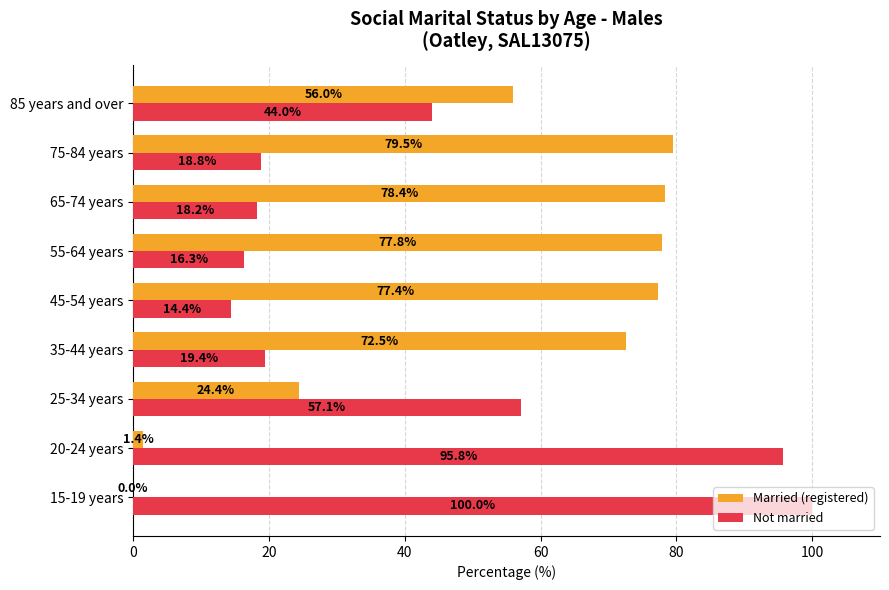

What is the sum of the Not married values at 65-74 years and 15-19 years?

118.2